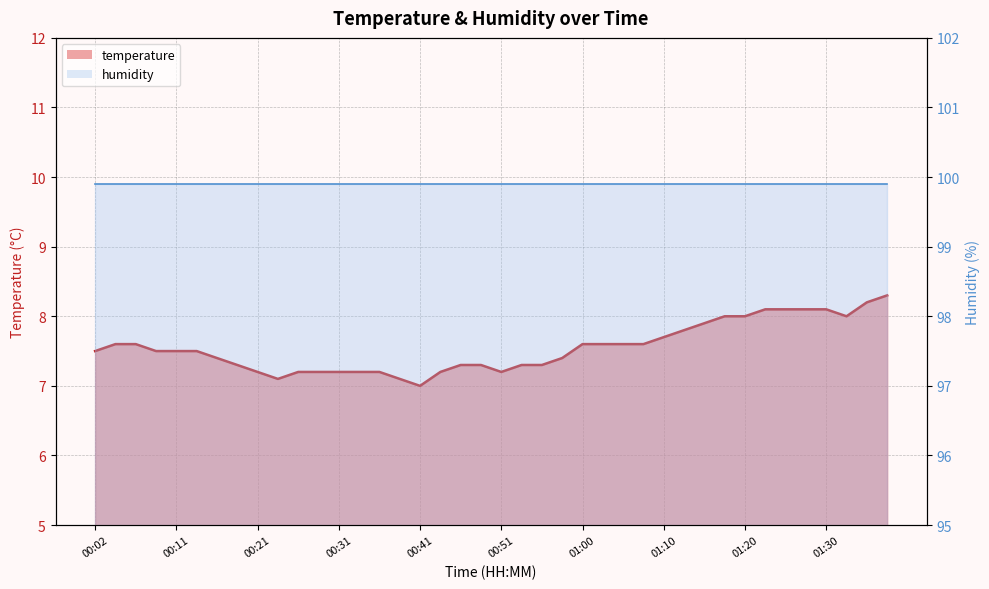

At 00:21, list the series in order from largest to smallest.

humidity line, temperature line